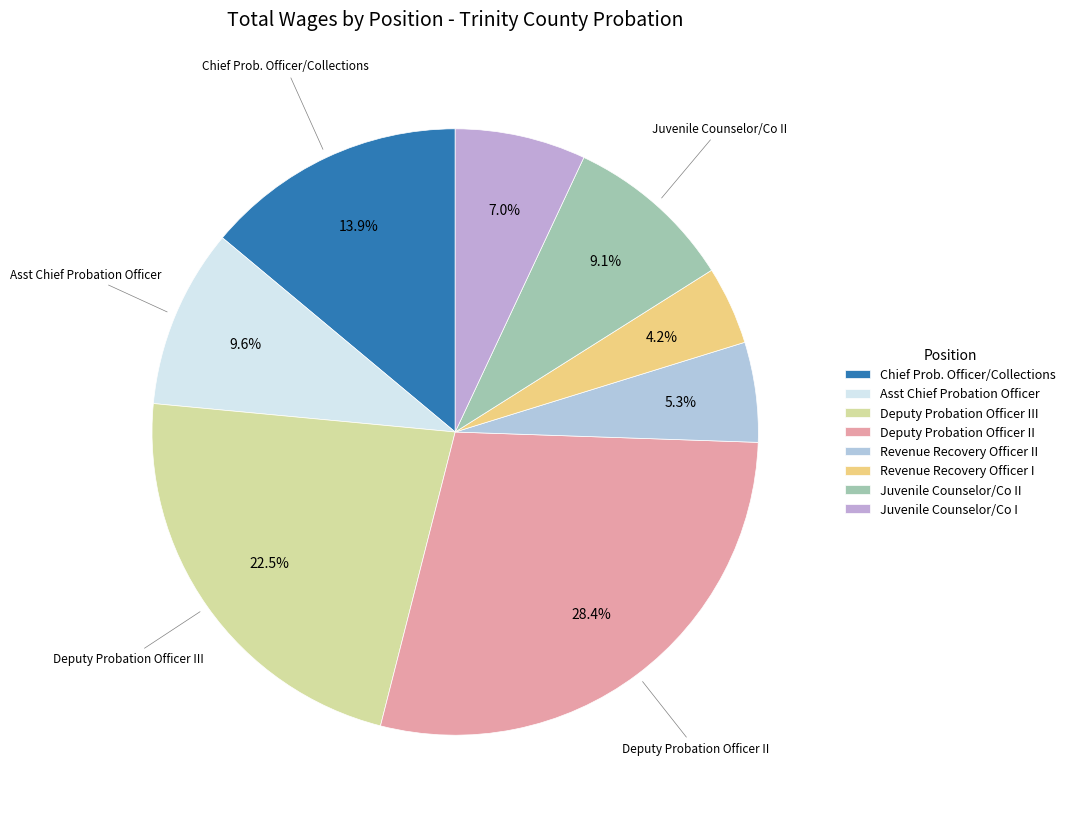

How many segments does this pie chart have?

8